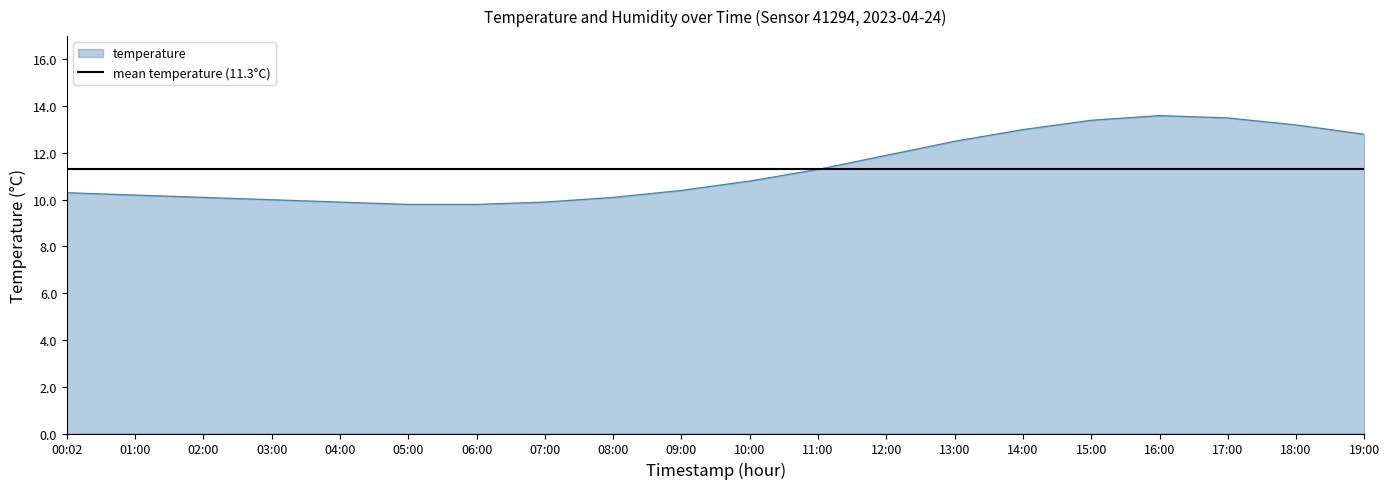

Which category has the highest value across all series?

16:00